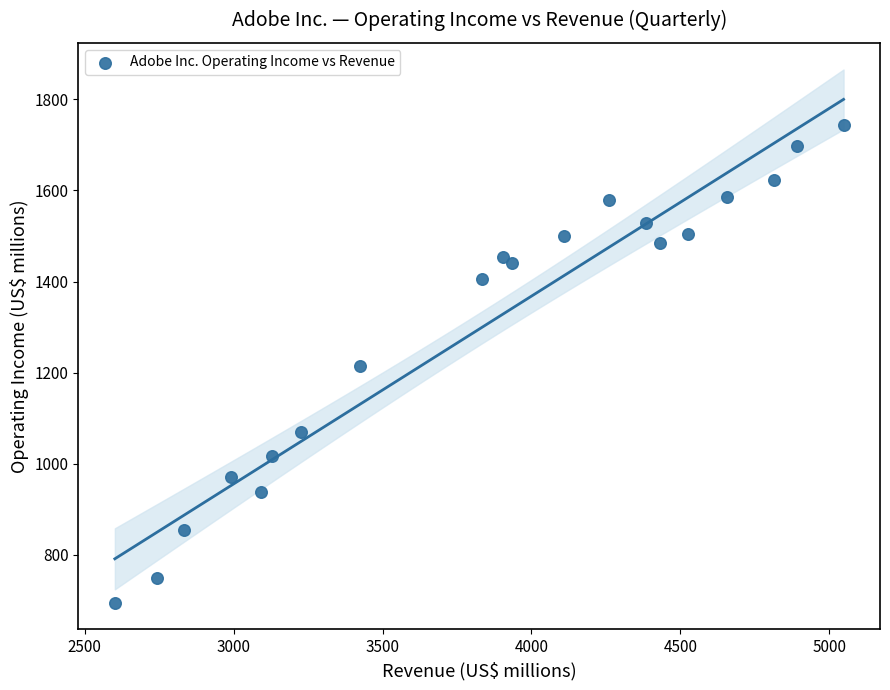

What is the range of Y values (max minus min)?

1048